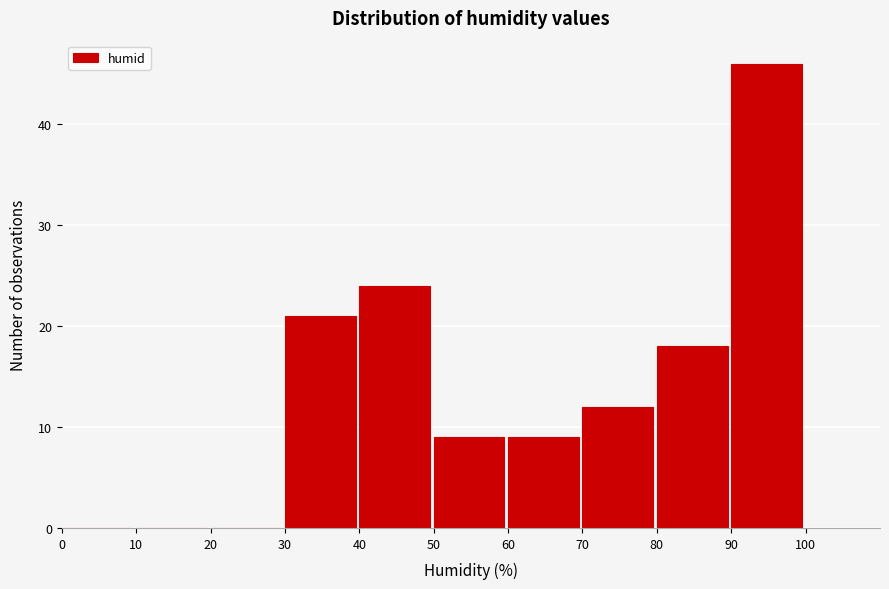

Reading left to right, list every bar in this chart as the range it spans on the x-axis followed by its height. The values are not printed on the chart, so give them approximately, as read against the axis.

0 to 10: 0
10 to 20: 0
20 to 30: 0
30 to 40: 21
40 to 50: 24
50 to 60: 9
60 to 70: 9
70 to 80: 12
80 to 90: 18
90 to 100: 46